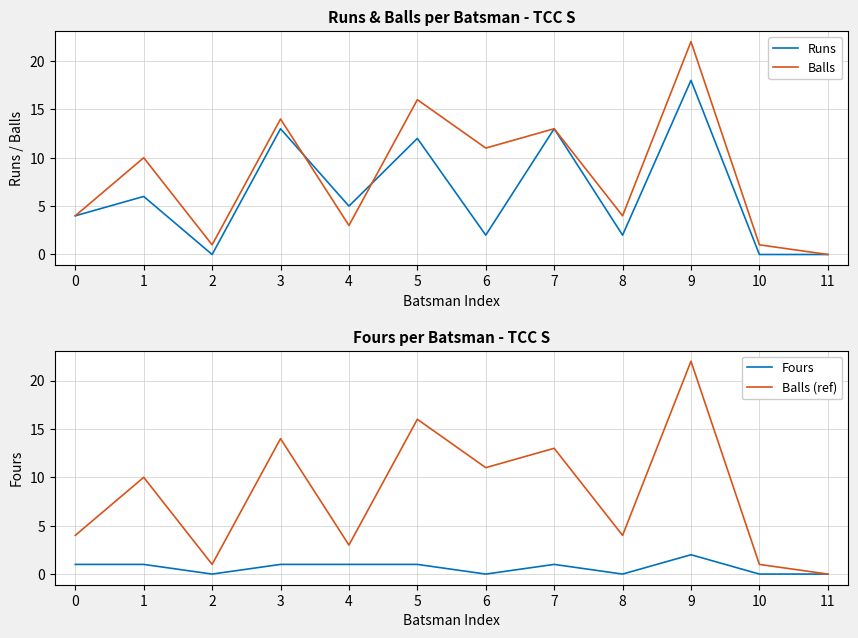

How many values in the Fours series are below 1?

5